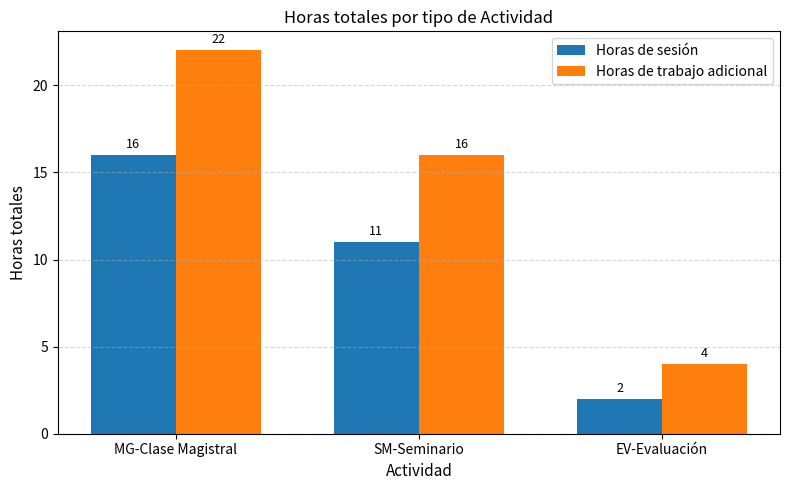

How many bars are there in total?

6